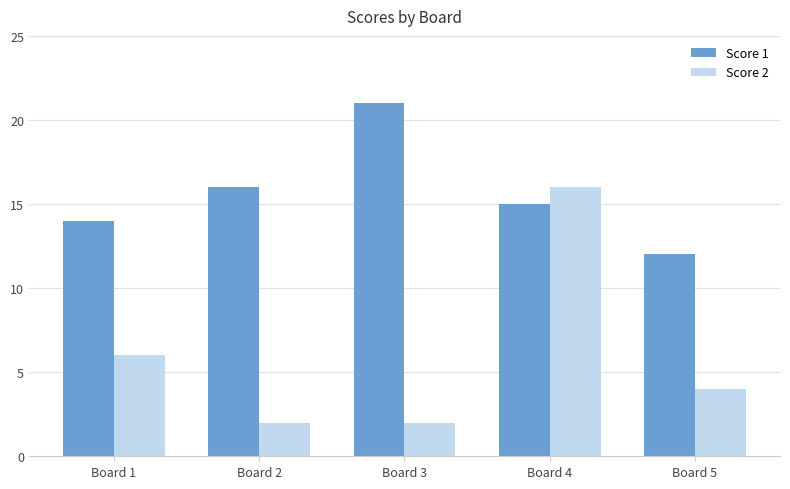

True or false: Score 1 has a value of 21 at Board 3.

True